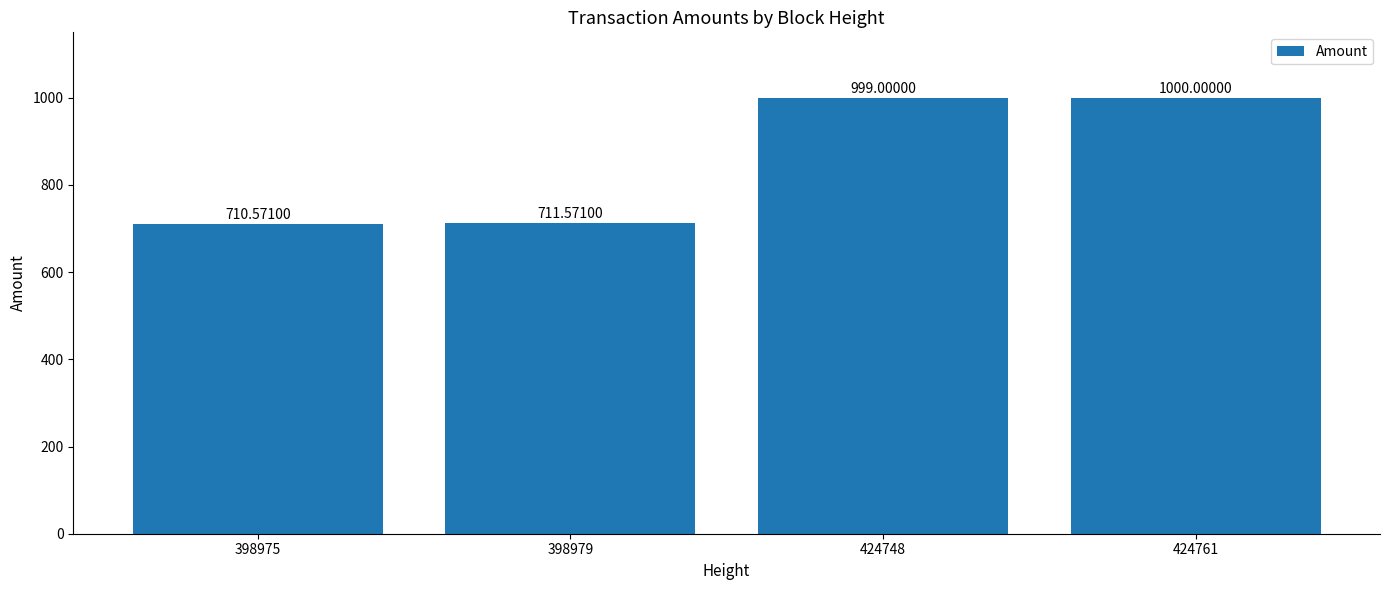

What is the greatest value displayed?

1000.0